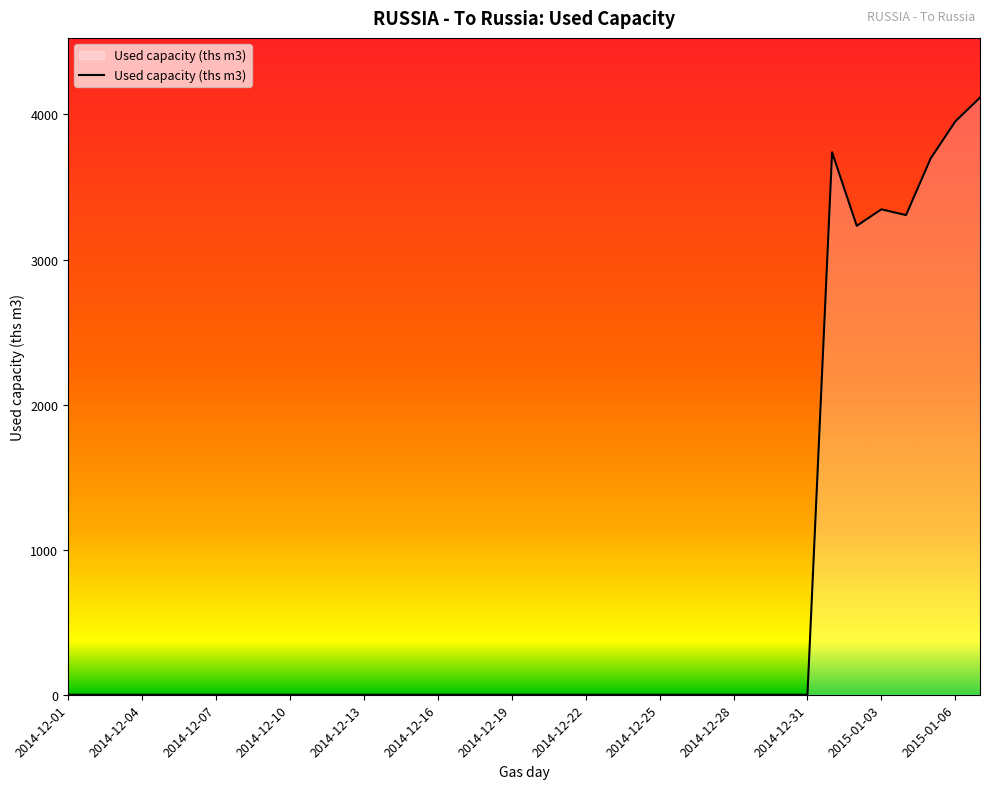

What is the difference between the maximum and minimum values?

4116